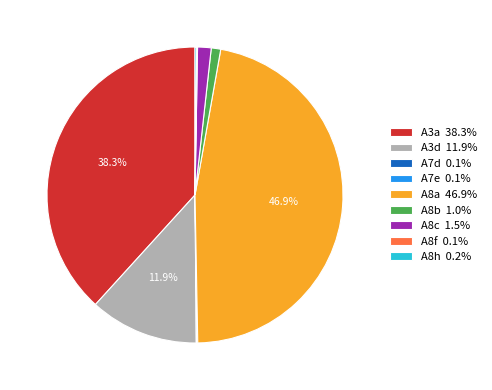

Does any single category account for the majority?

No